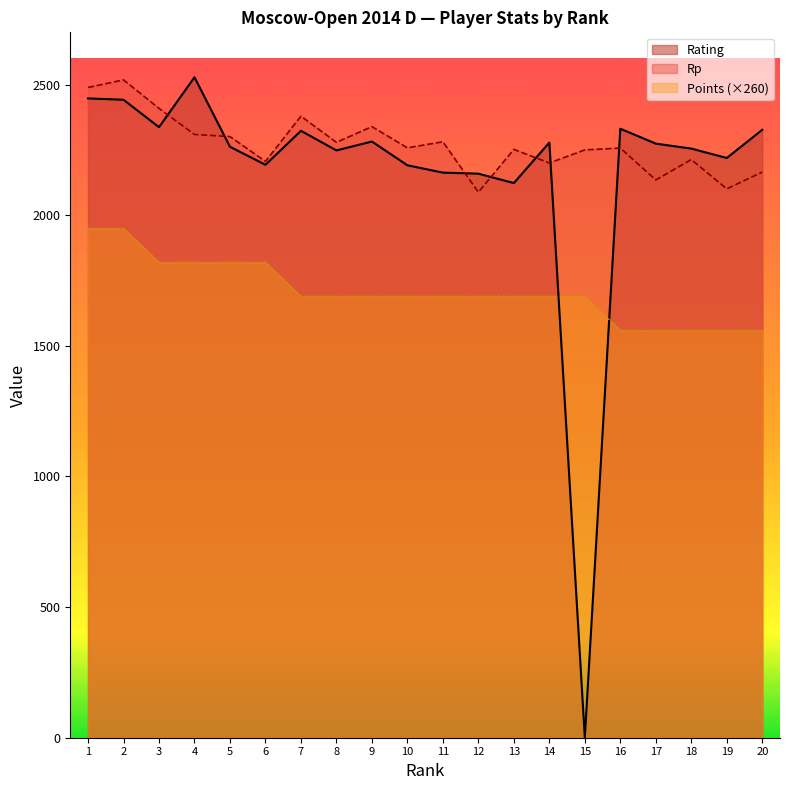

How many lines are shown in the chart?

3